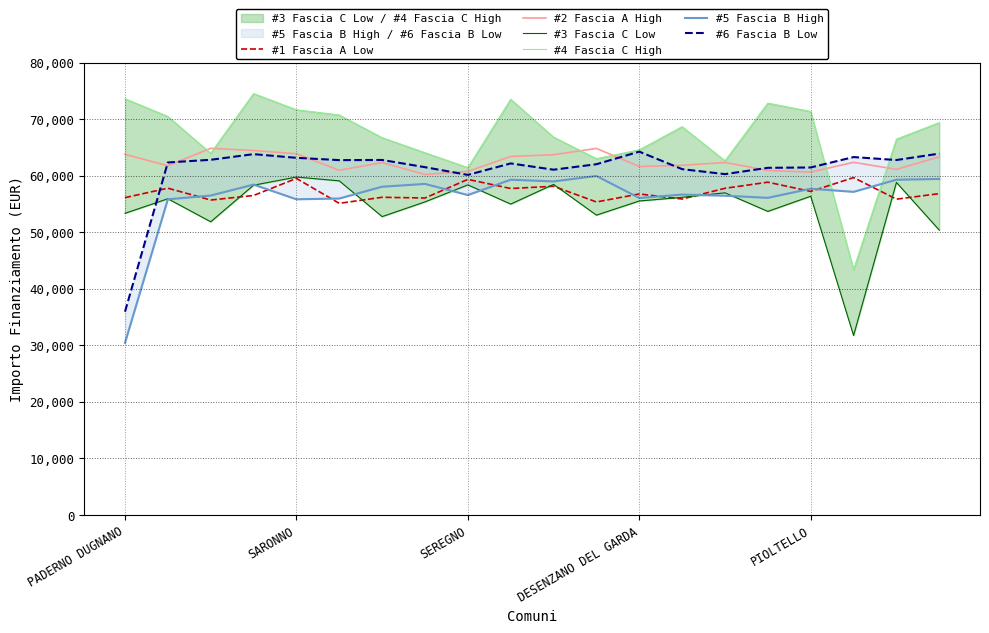

In #3 Fascia C Low, how many points are lower than both neighbors (excluding endpoints)?

6